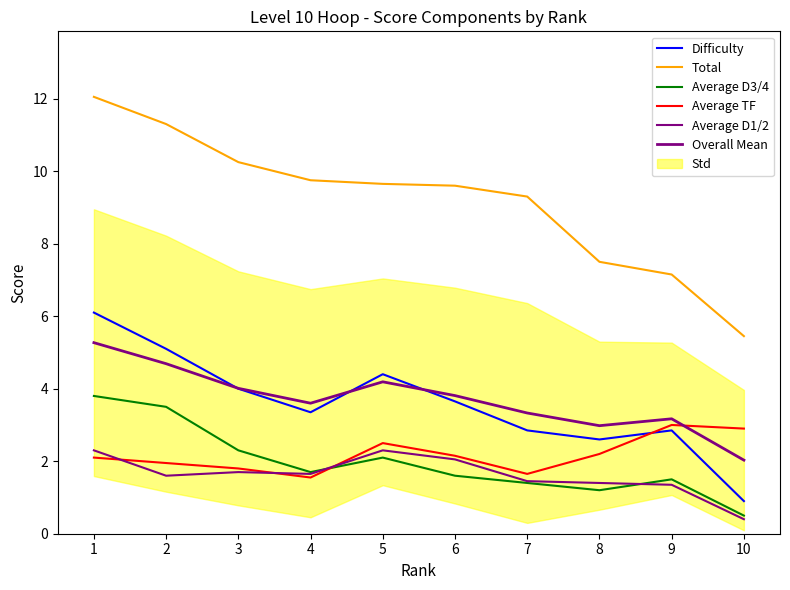

What is the sum of the Average D3/4 values at 3 and 5?

4.4